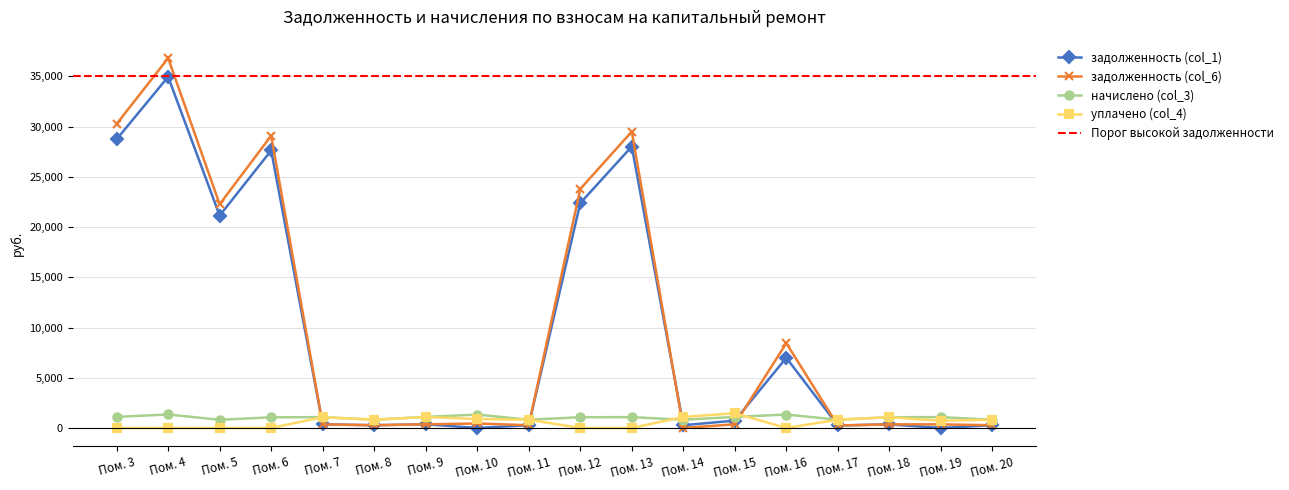

Where does the задолженность (col_1) series first go above 365?

Пом. 3